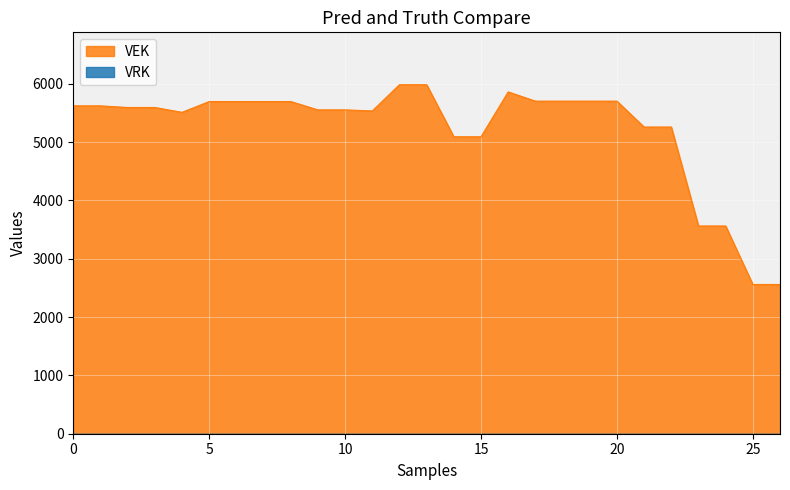

What is the maximum value for VEK?

5985